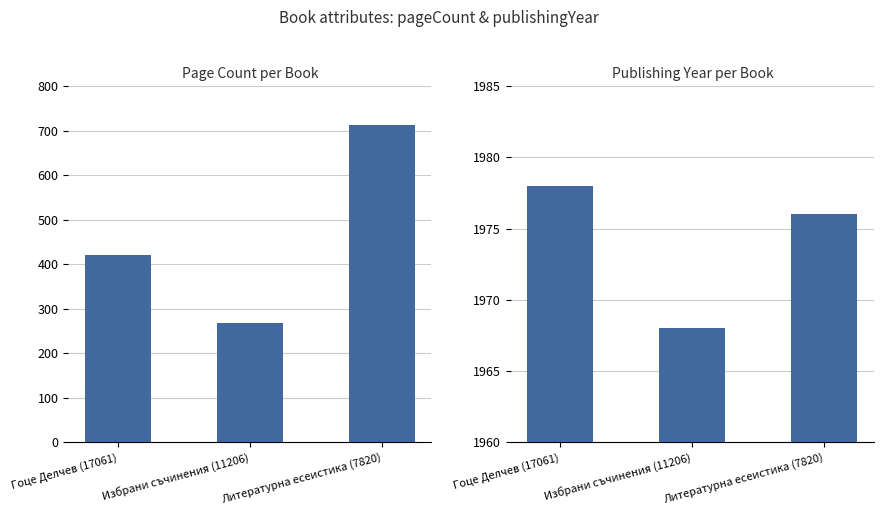

How many Избрани съчинения (11206) values are between 268 and 1968?

2